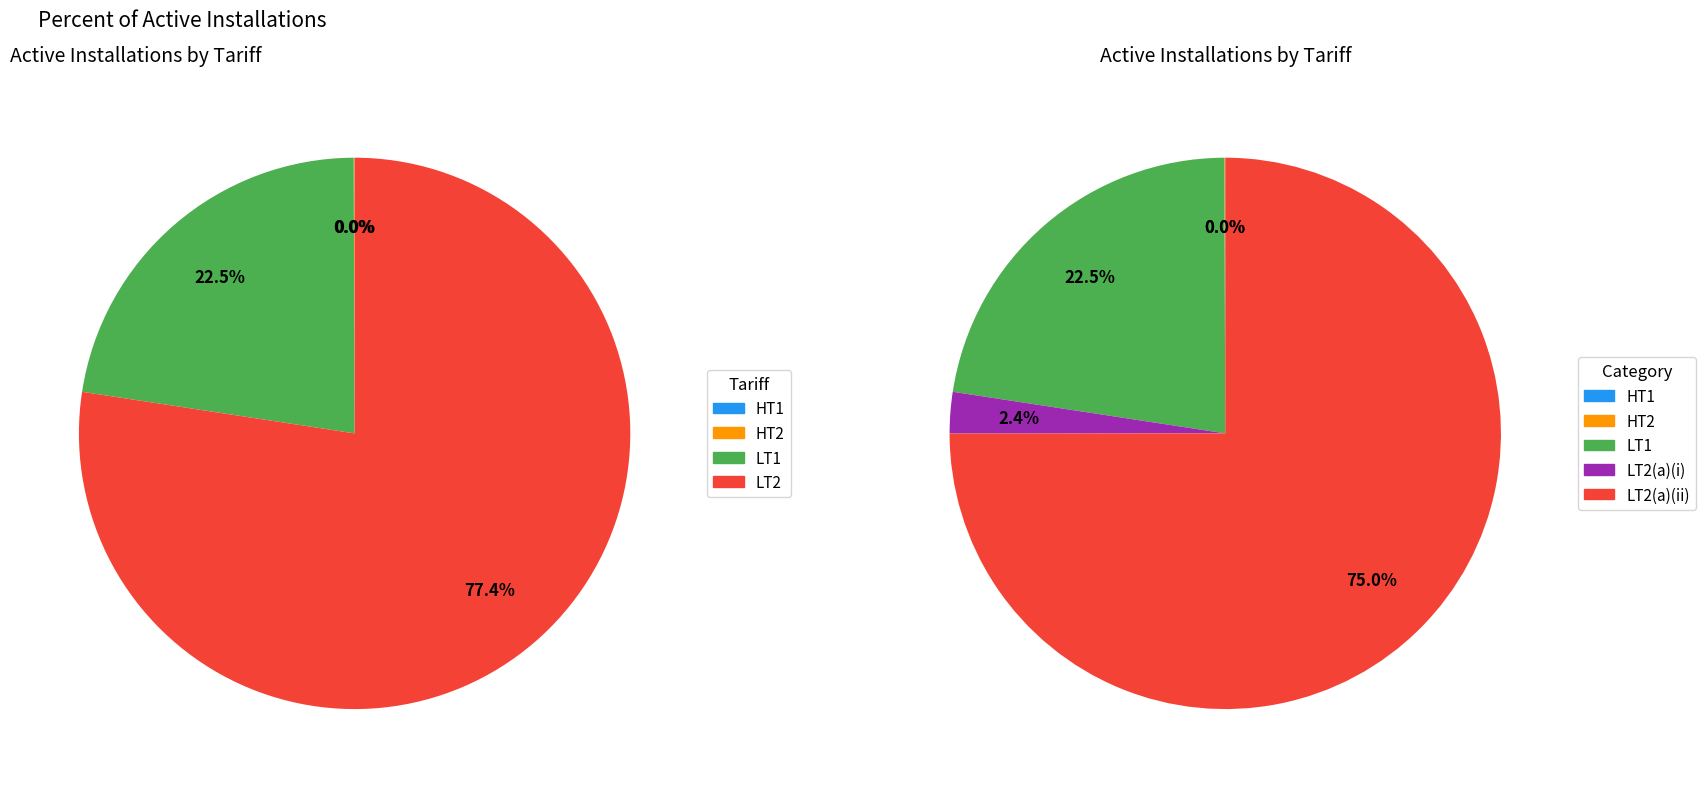

What percentage is NOT represented by LT4?

100.0%